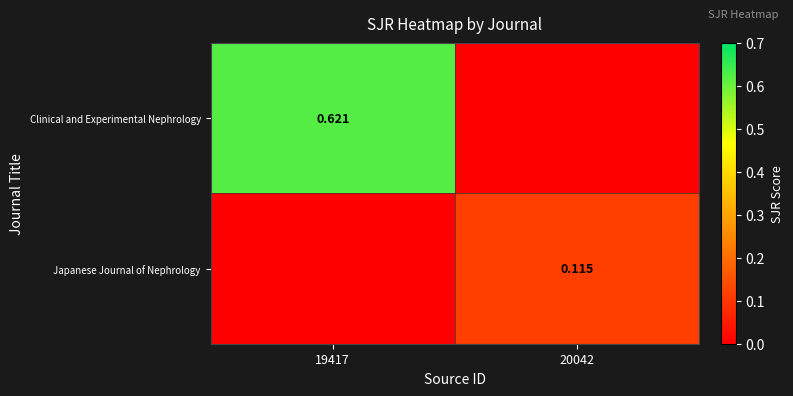

Is the value of Clinical and Experimental Nephrology at 19417 greater than the value of Japanese Journal of Nephrology at 20042?

Yes